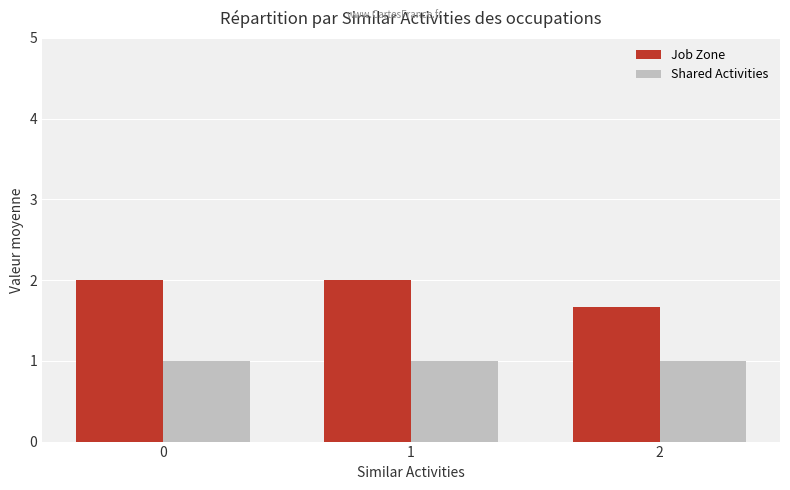

Which series changed the most between 0 and 2?

Job Zone